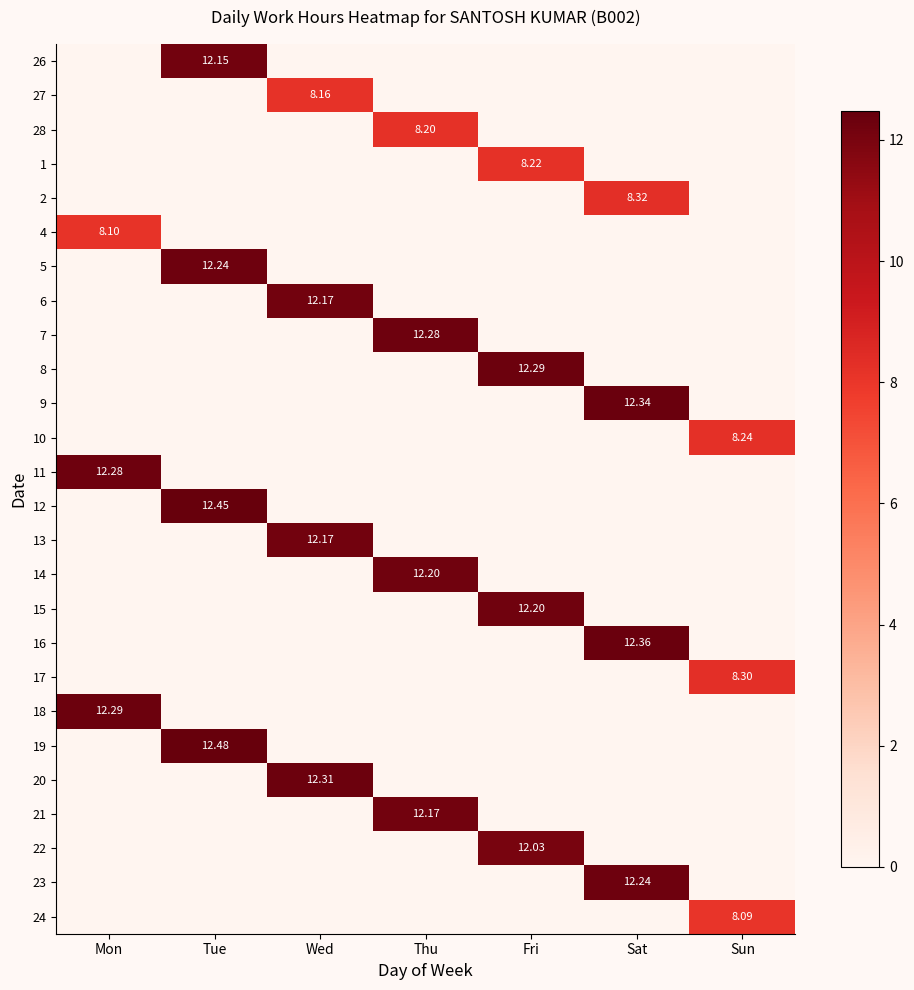

Rank the series by their maximum value, from highest to lowest.

19, 12, 16, 9, 20, 8, 18, 7, 11, 5, 23, 14, 15, 6, 13, 21, 26, 22, 2, 17, 10, 1, 28, 27, 4, 24